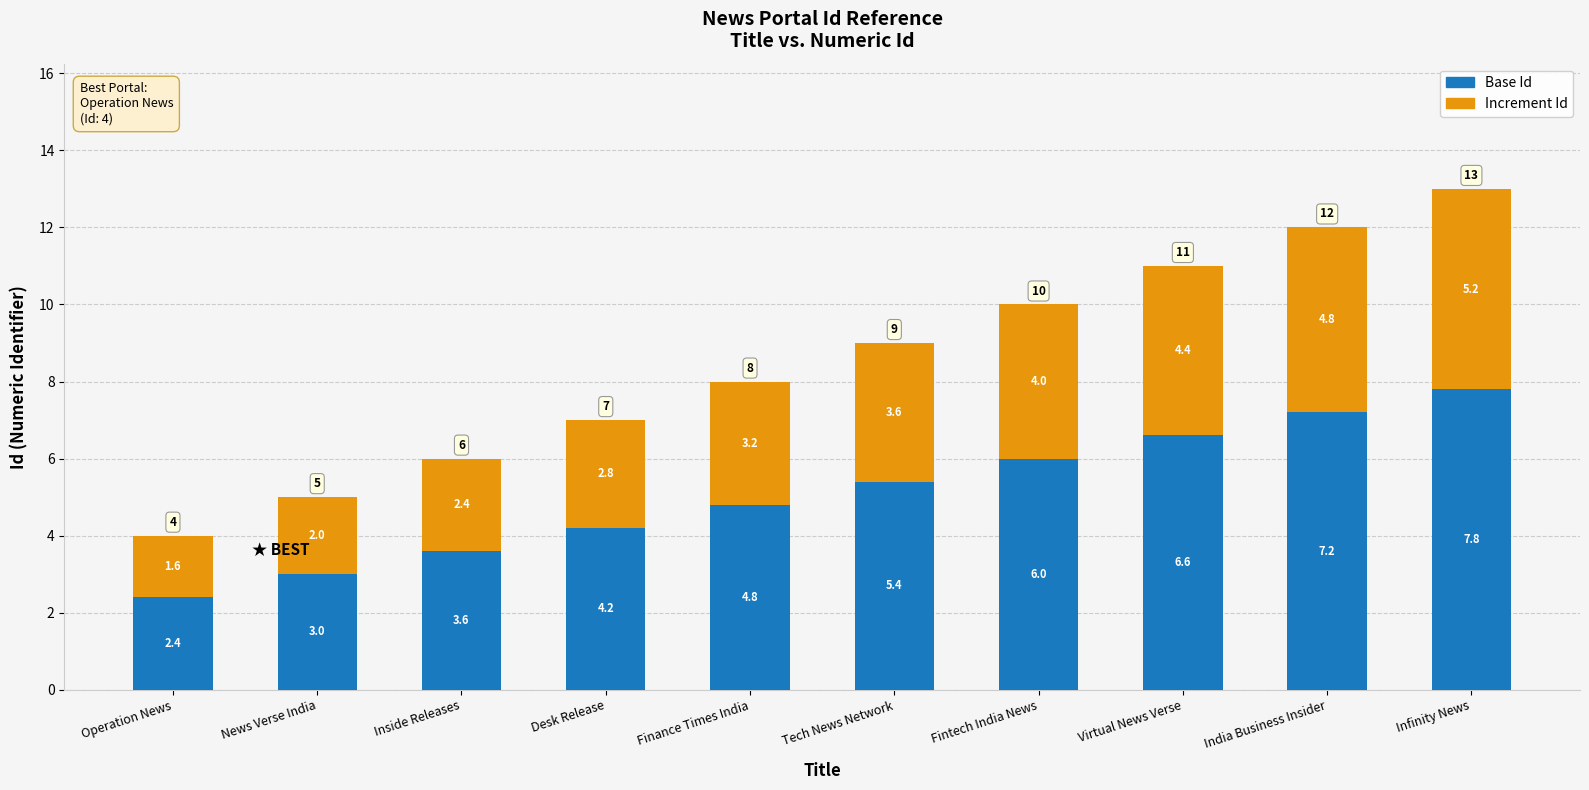

Rank the categories by Base Id value from highest to lowest.

Infinity News, India Business Insider, Virtual News Verse, Fintech India News, Tech News Network, Finance Times India, Desk Release, Inside Releases, News Verse India, Operation News